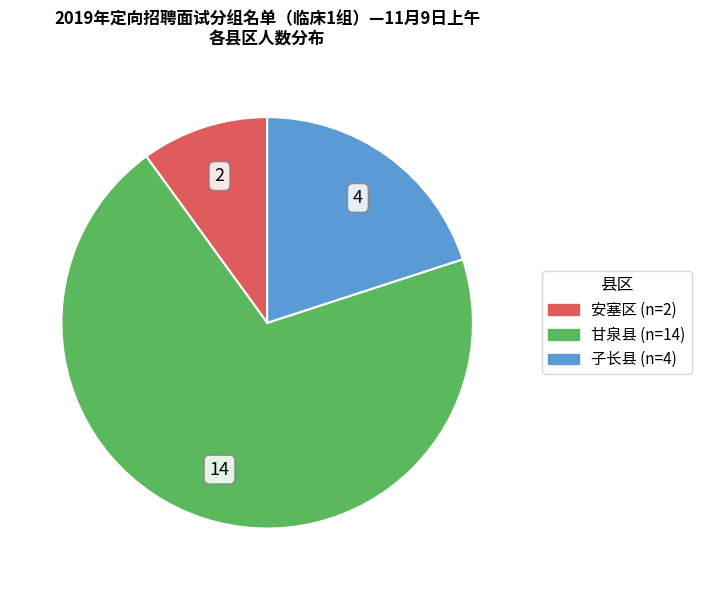

Combined, do 子长县 and 安塞区 account for over 50%?

No